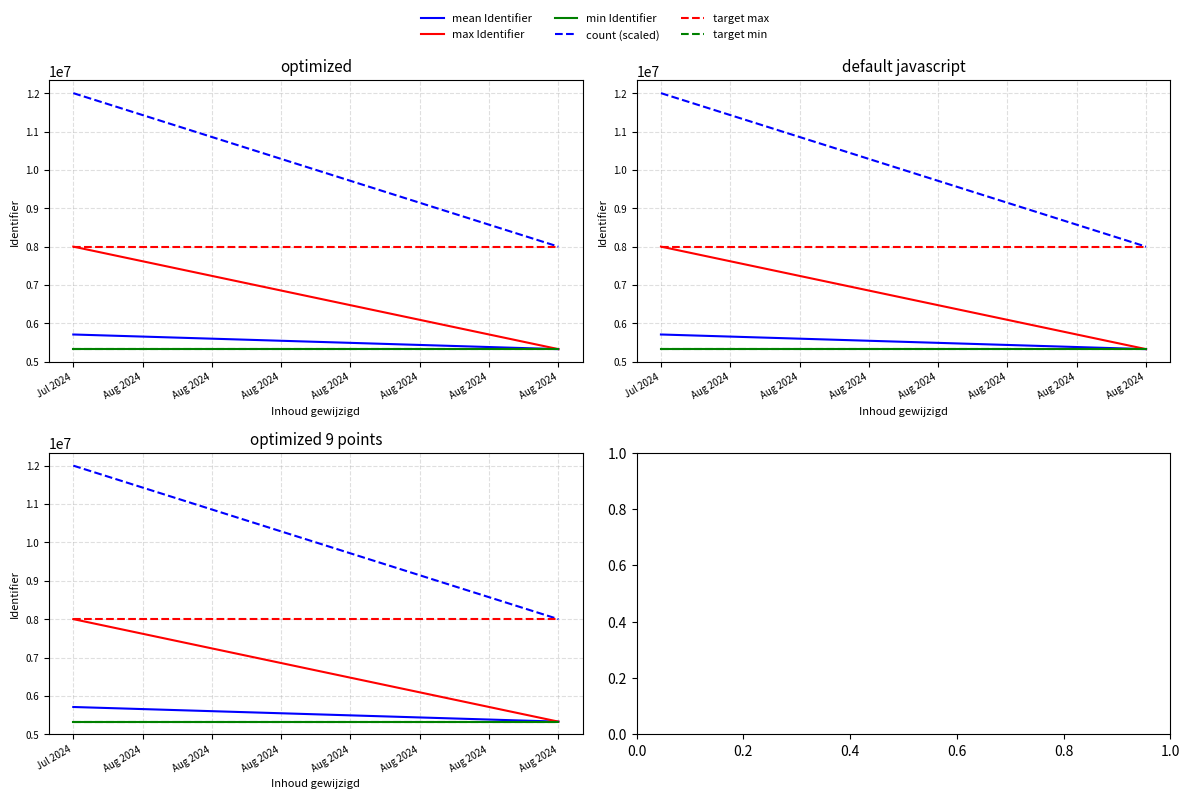

Is it true that max Identifier equals 3151278.5 at Aug 2024?

False